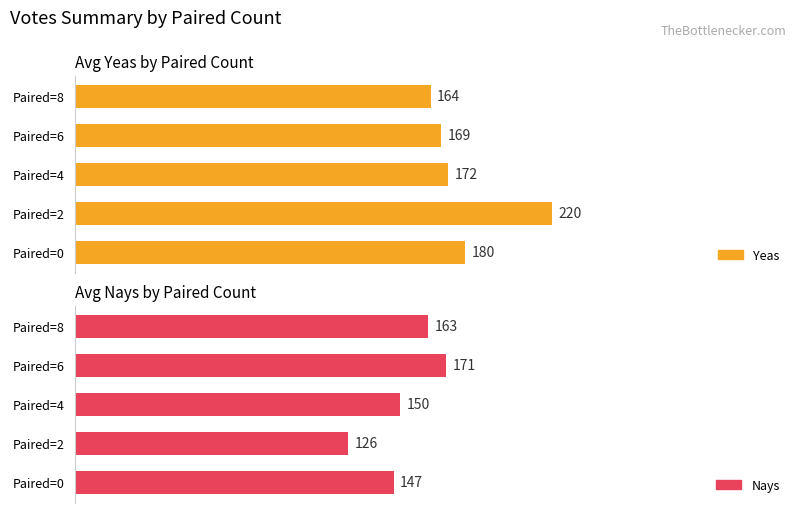

Rank the series at Paired=4 from lowest to highest value.

Nays, Yeas